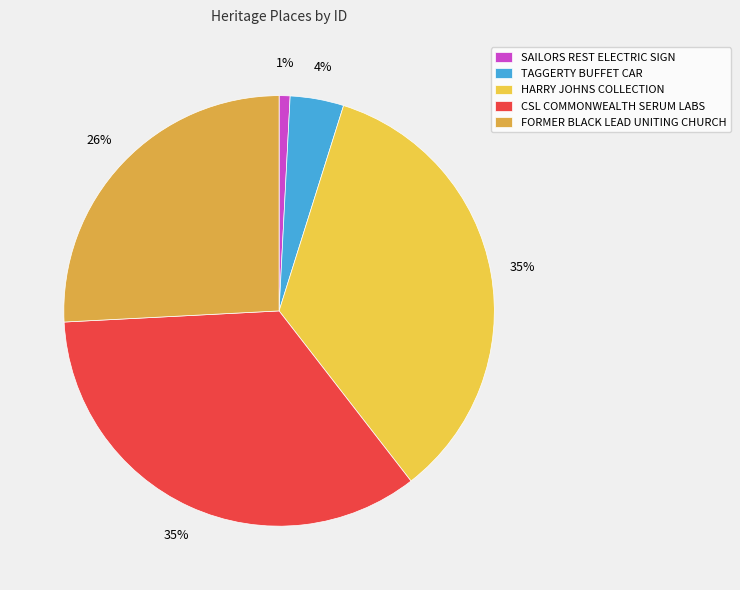

Count the number of slices in the pie.

5